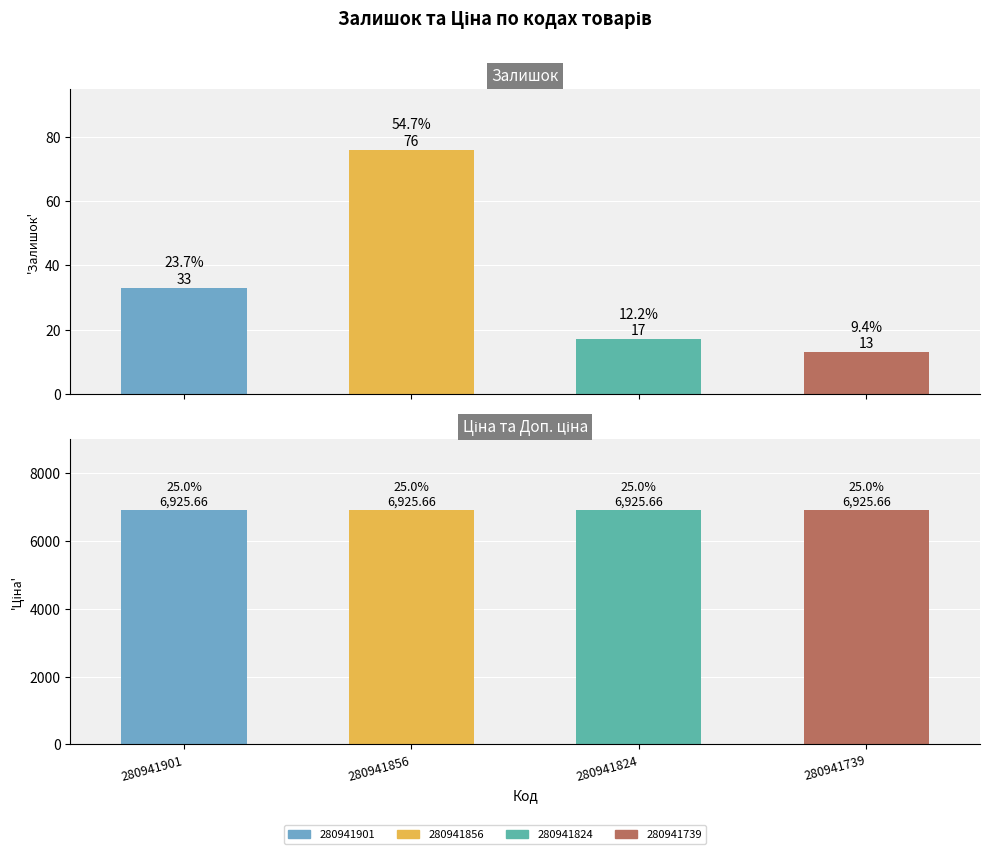

At which label does Залишок reach its minimum?

280941739